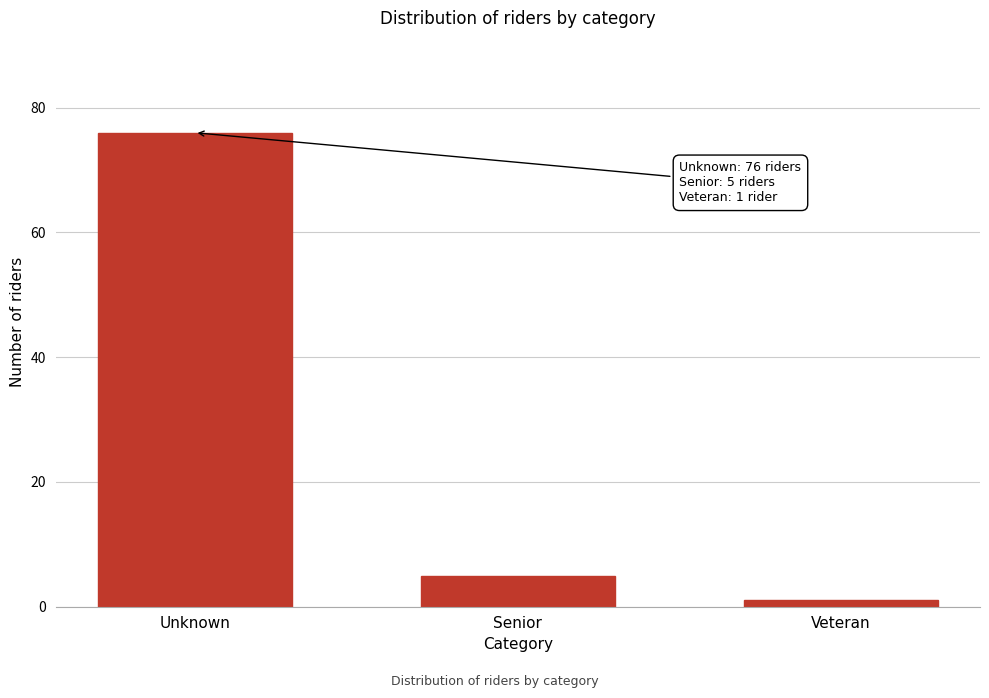

Reading right to left, what are all the values shown in this chart?

Veteran=1	Senior=5	Unknown=76